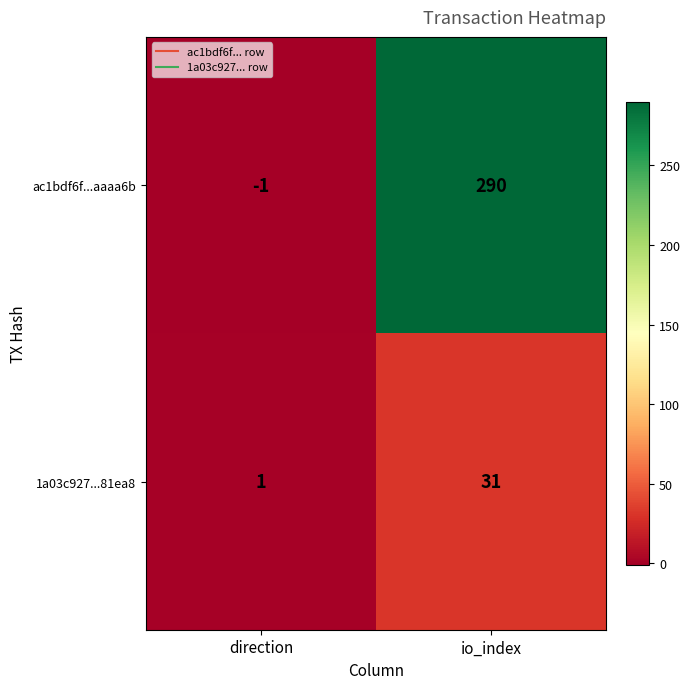

What is the difference between the highest and lowest values at io_index?

259